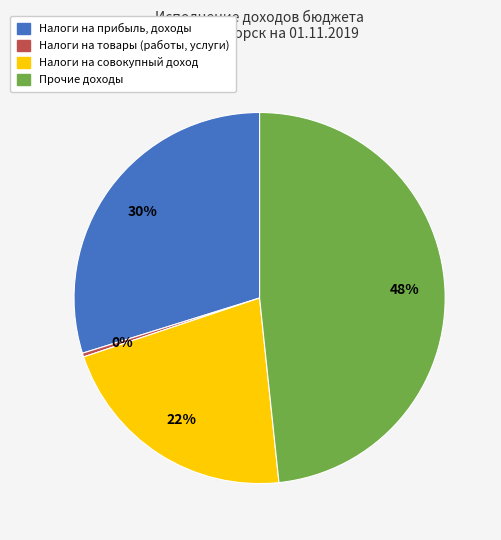

Is it true that Прочие доходы is 48% of the pie?

True